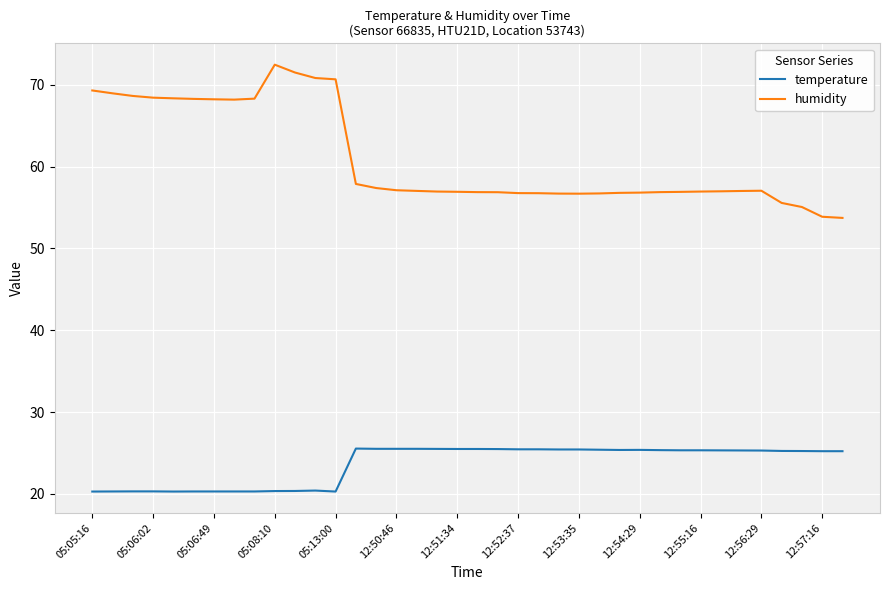

Rank the series by their maximum value, from lowest to highest.

temperature, humidity